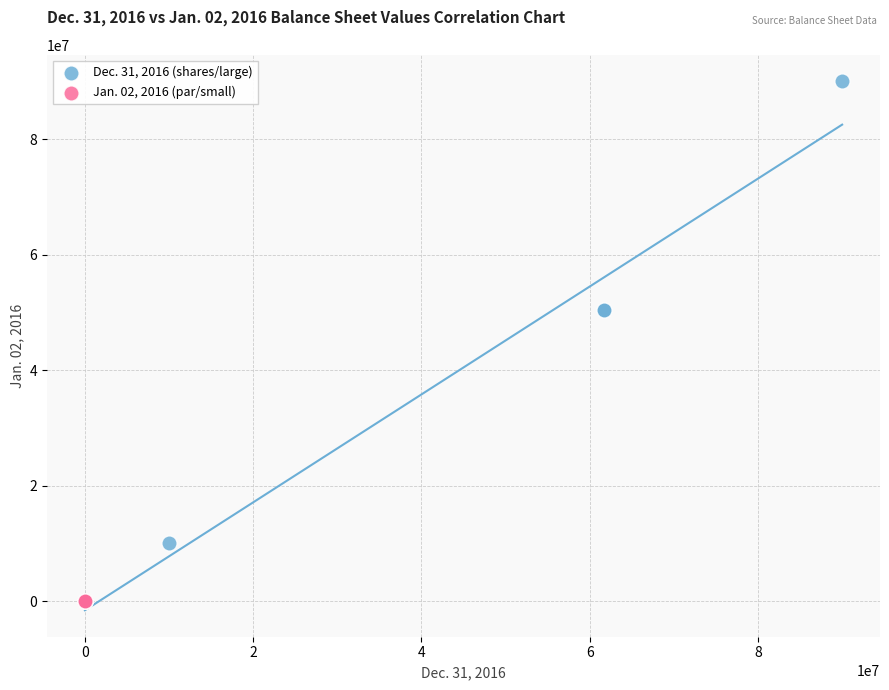

Which series has the widest spread of Y values?

Dec. 31, 2016 (shares/large)